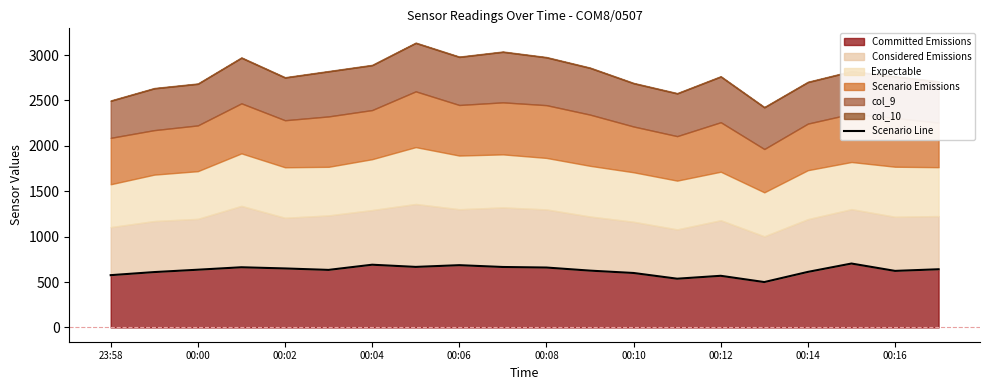

What is the sum of the values at 00:14 and 00:00?

1296